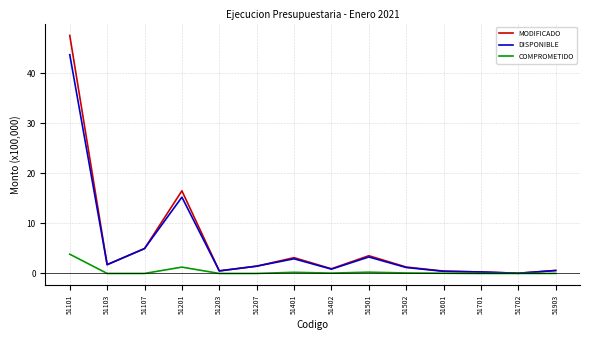

What is the total value across all series at 51207?

2.9